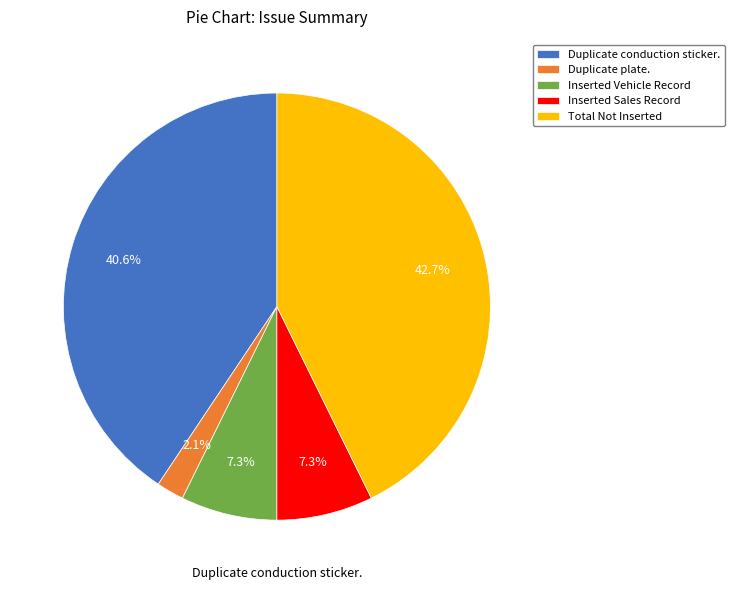

To the nearest percent, what is the combined percentage of Duplicate plate. and Total Not Inserted?

45%